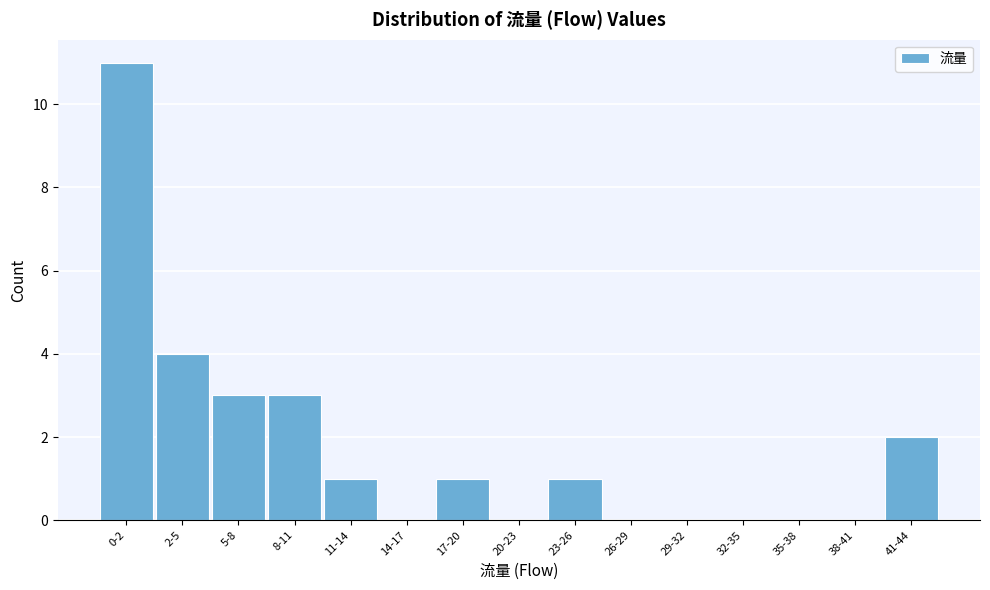

Reading left to right, what are all the values shown in this chart?

0-2=11	2-5=4	5-8=3	8-11=3	11-14=1	14-17=0	17-20=1	20-23=0	23-26=1	26-29=0	29-32=0	32-35=0	35-38=0	38-41=0	41-44=2